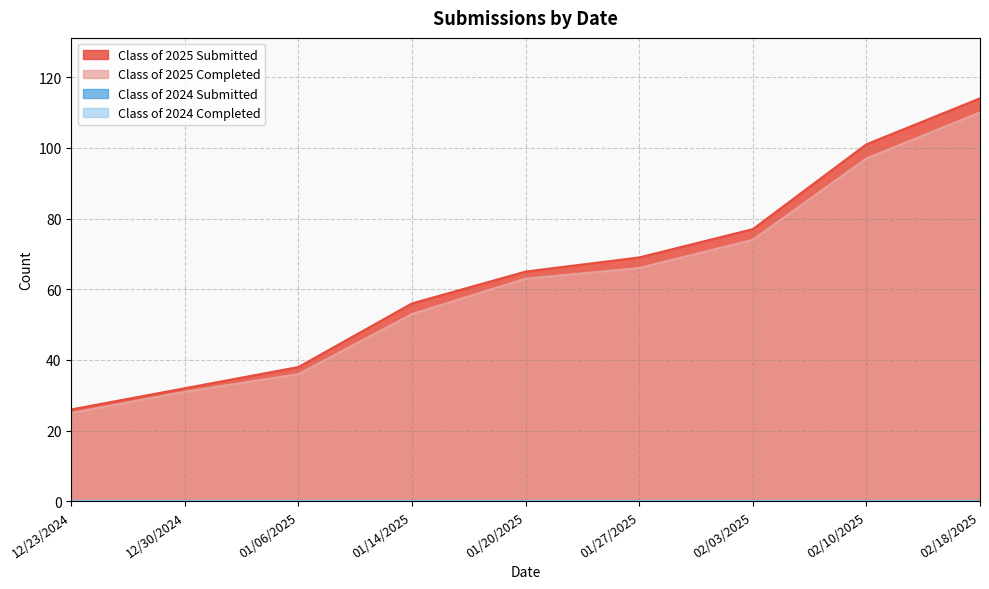

Where is Class of 2025 Completed nearest to the value 67?

01/27/2025